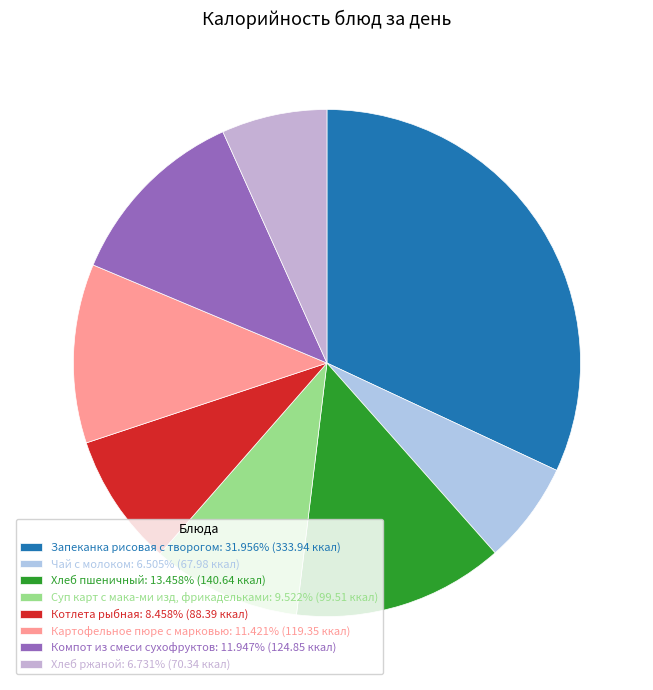

Is there a majority slice in this chart?

No